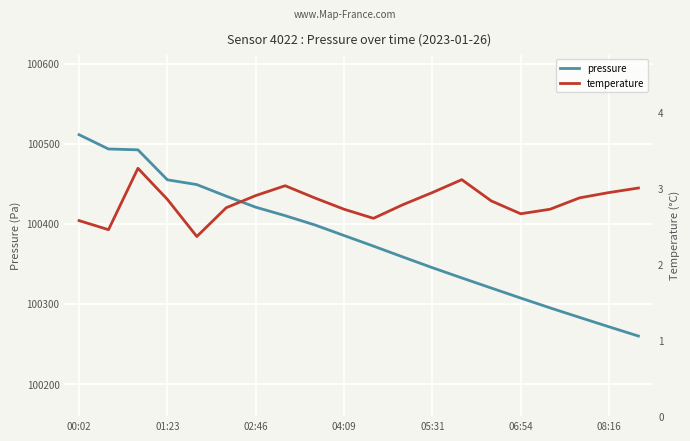

What is the lowest value of the pressure series?

100259.9